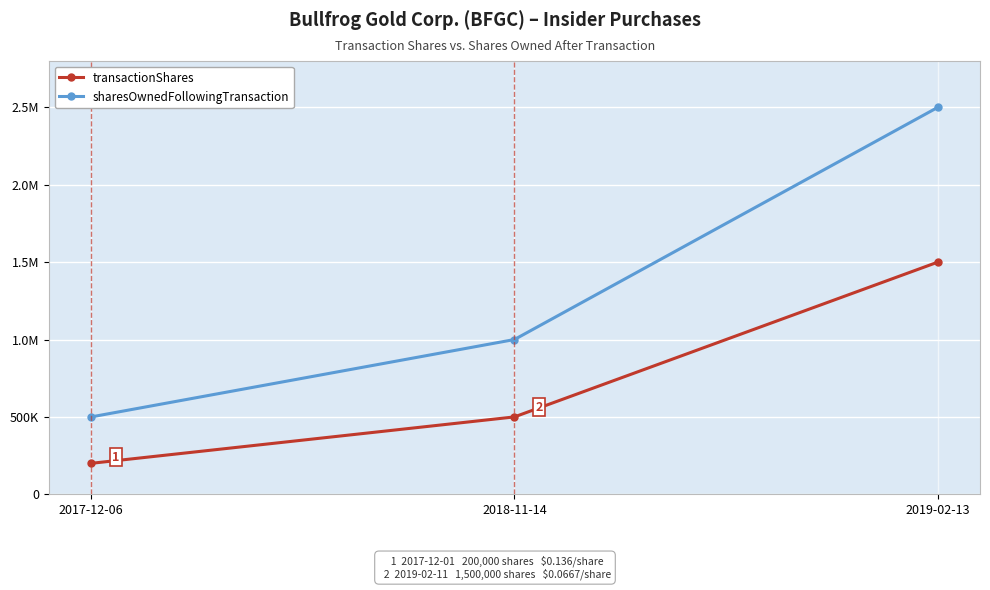

What are all the series names shown in the legend?

transactionShares, sharesOwnedFollowingTransaction